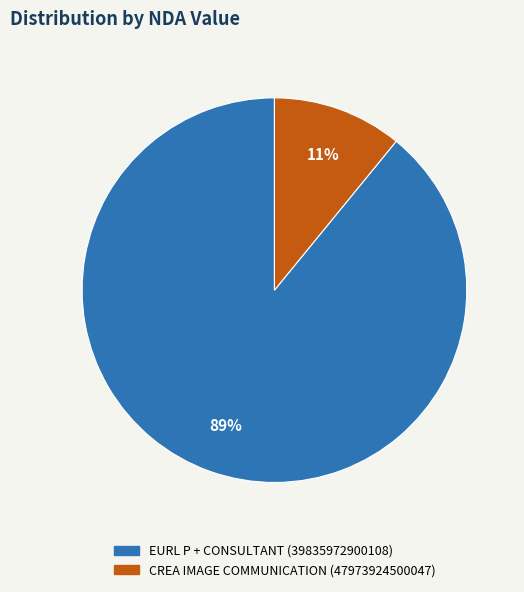

What percentage is the EURL P + CONSULTANT (39835972900108) slice, to the nearest percent?

89%